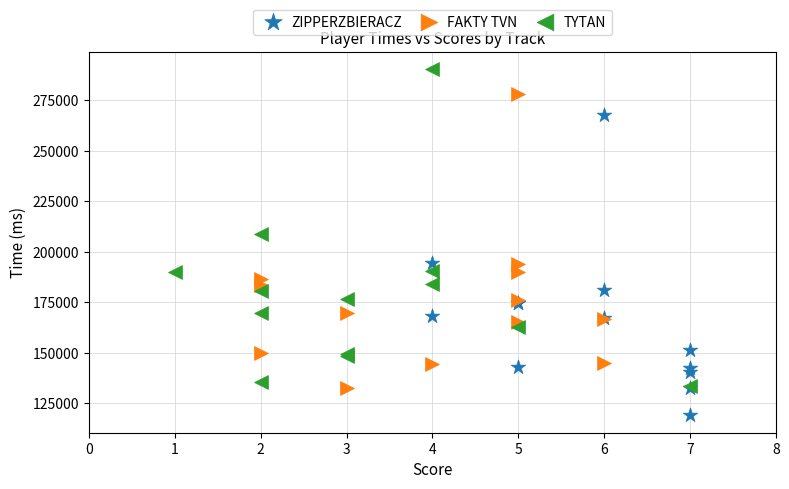

Which series contains the highest Y value?

TYTAN